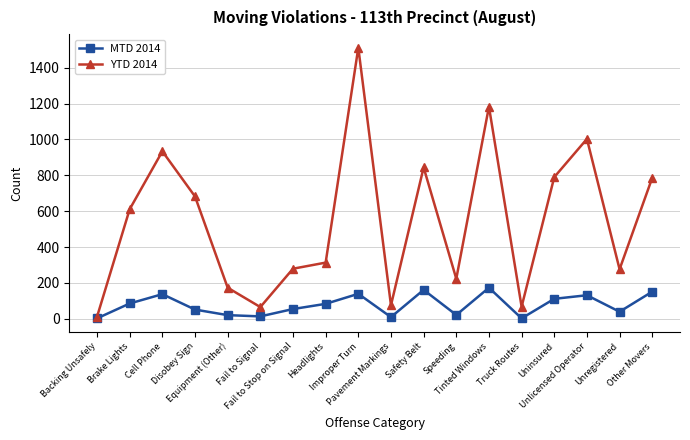

What is the maximum value shown in the chart?

1512